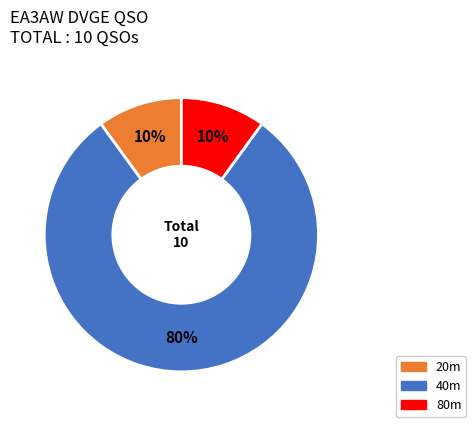

Which category has the biggest portion of the pie?

40m